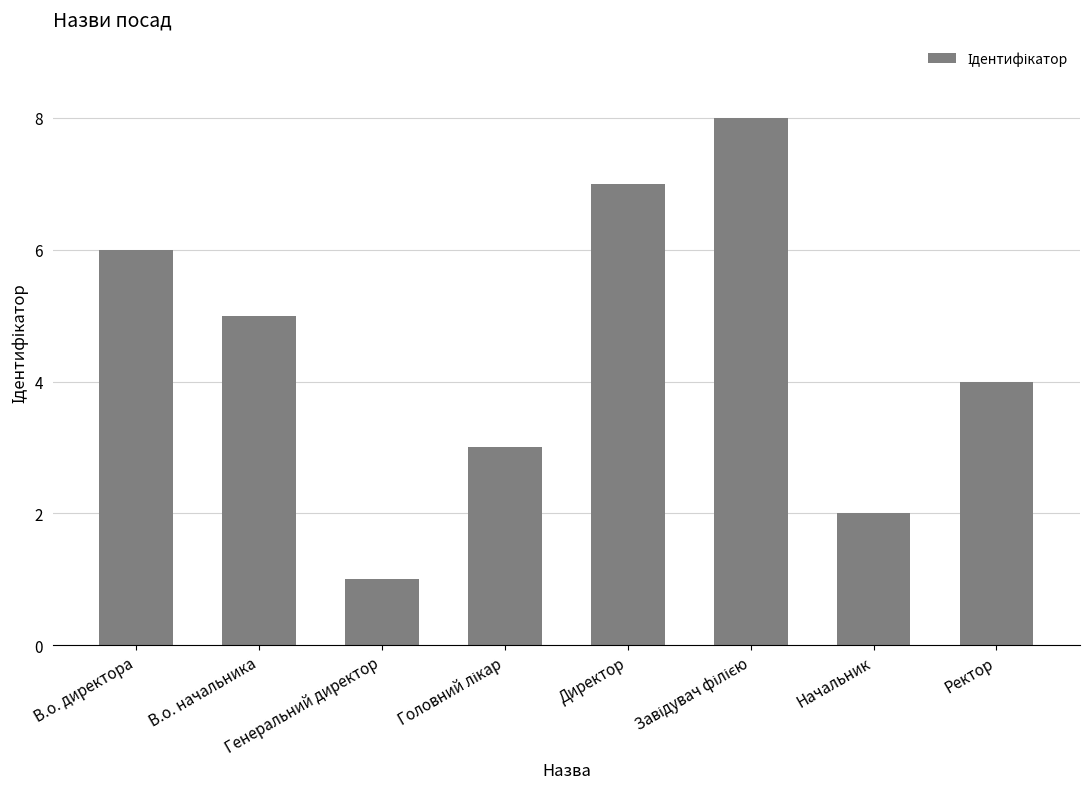

Which label corresponds to the smallest value in the chart?

Генеральний директор